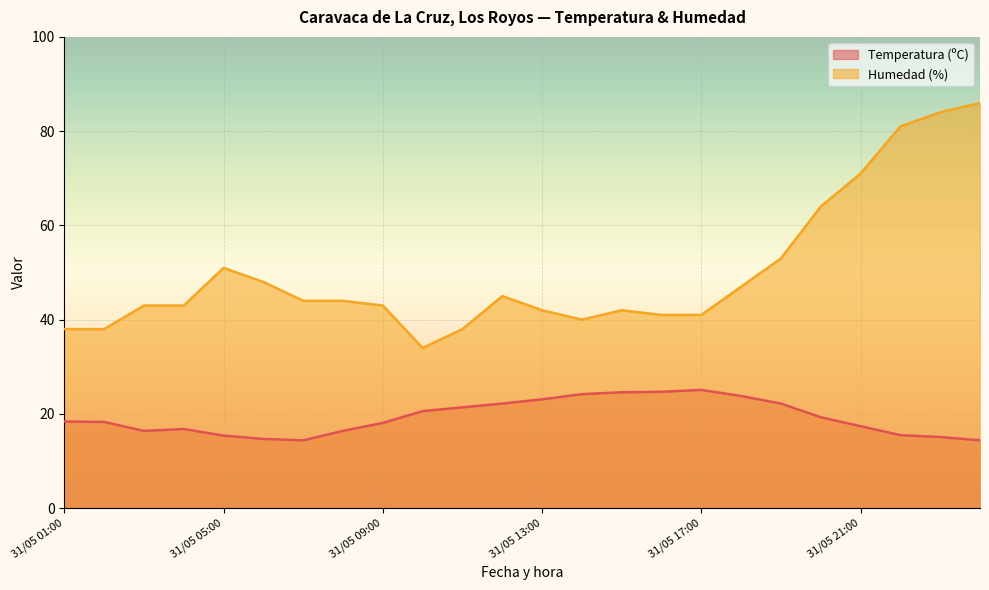

Does the chart display data point markers on the line(s)?

No